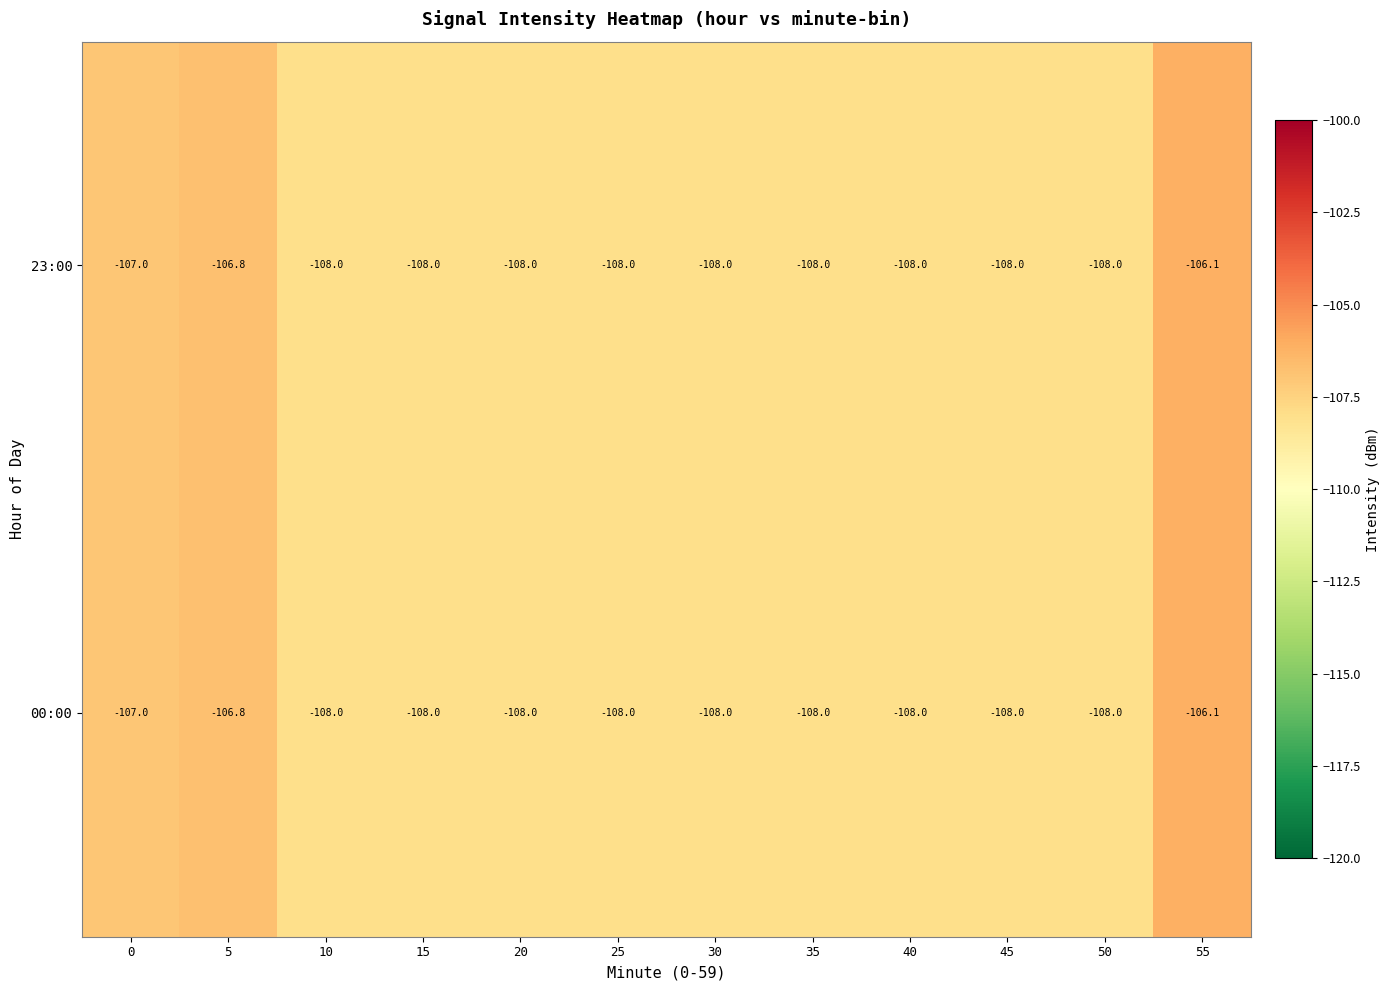

At which category is the sum across all series the highest?

55